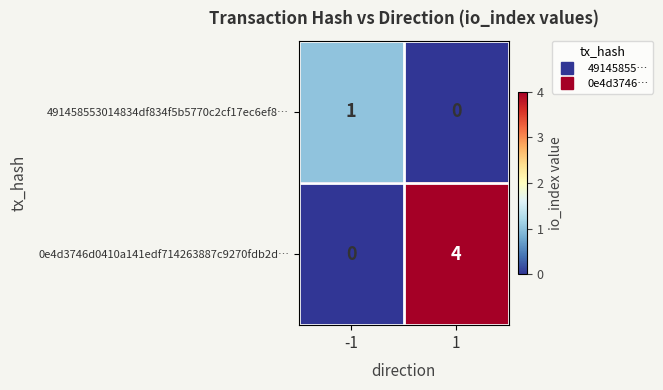

What is the highest value of the 0e4d3746d0410a141edf714263887c9270fdb2d… series?

4